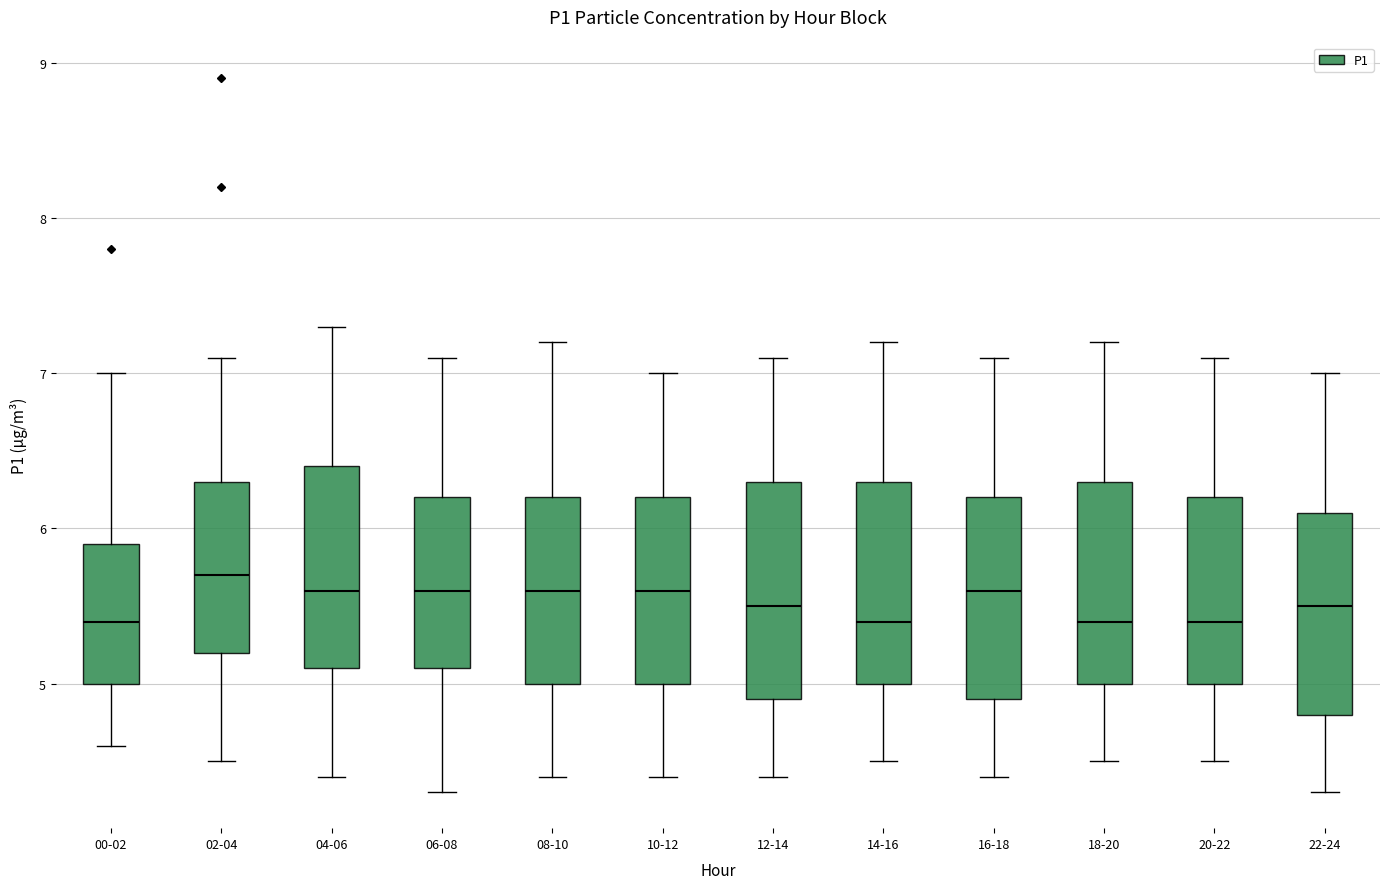

Where does the upper whisker of the box for 10-12 end on the y-axis? The values are not printed on the chart, so give them approximately, as read against the axis.

7.0